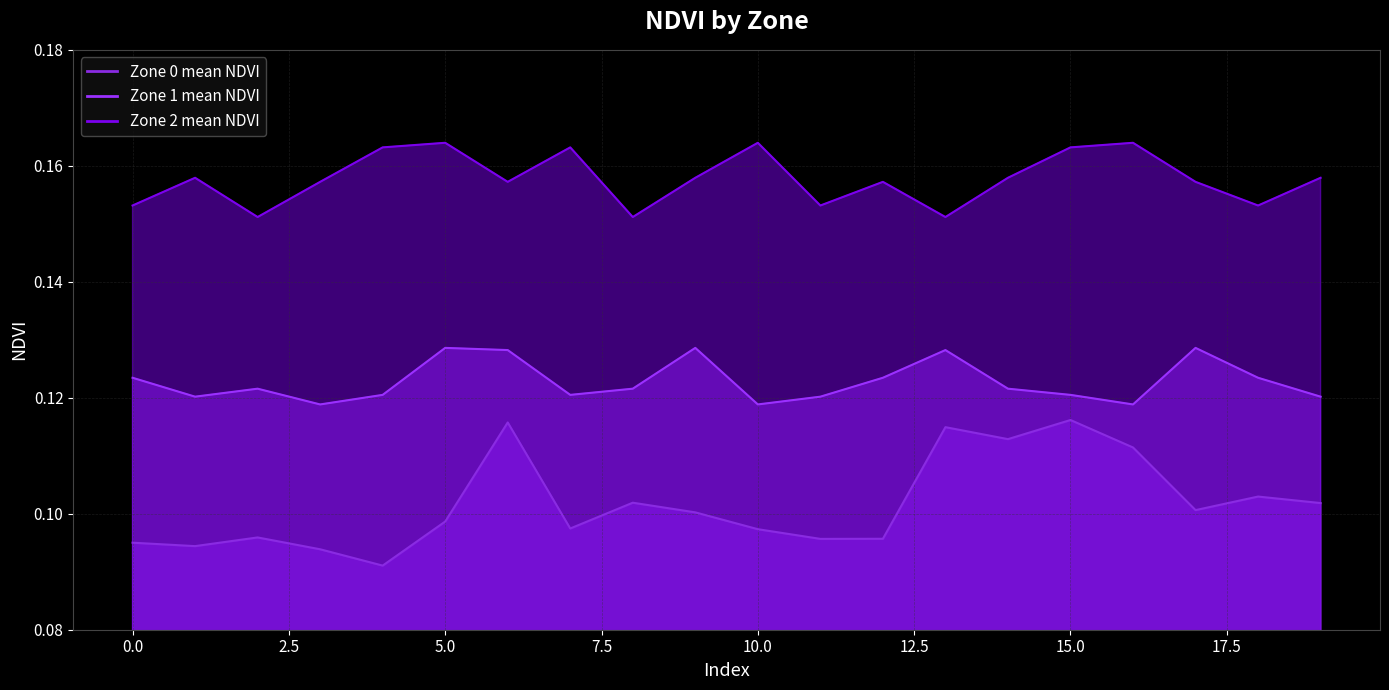

Reading left to right, what are all the values shown in this chart?

Zone 0 mean NDVI: 0.1	0.1	0.1	0.1	0.1	0.1	0.1	0.1	0.1	0.1	0.1	0.1	0.1	0.1	0.1	0.1	0.1	0.1	0.1	0.1
Zone 1 mean NDVI: 0.1	0.1	0.1	0.1	0.1	0.1	0.1	0.1	0.1	0.1	0.1	0.1	0.1	0.1	0.1	0.1	0.1	0.1	0.1	0.1
Zone 2 mean NDVI: 0.2	0.2	0.2	0.2	0.2	0.2	0.2	0.2	0.2	0.2	0.2	0.2	0.2	0.2	0.2	0.2	0.2	0.2	0.2	0.2